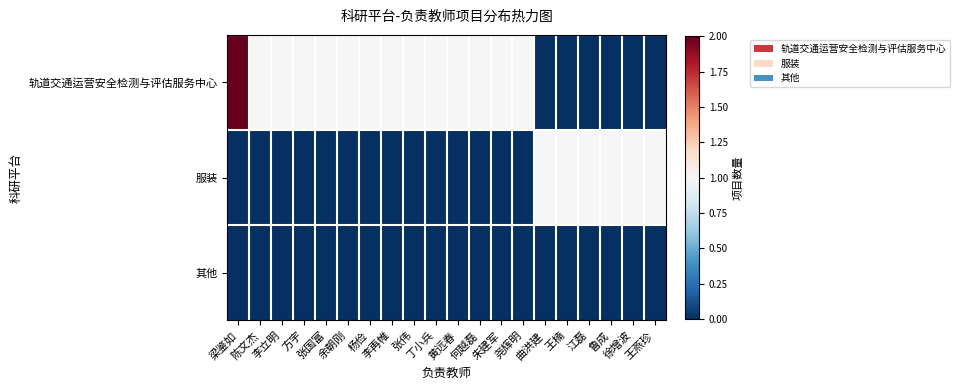

At which category is the sum across all series the highest?

梁鉴如